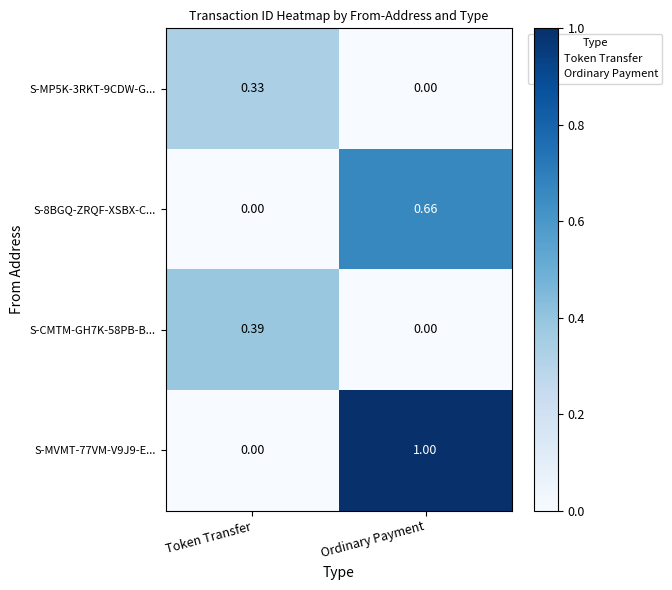

Which category has the highest value in the S-MVMT-77VM-V9J9-E... series?

Ordinary Payment